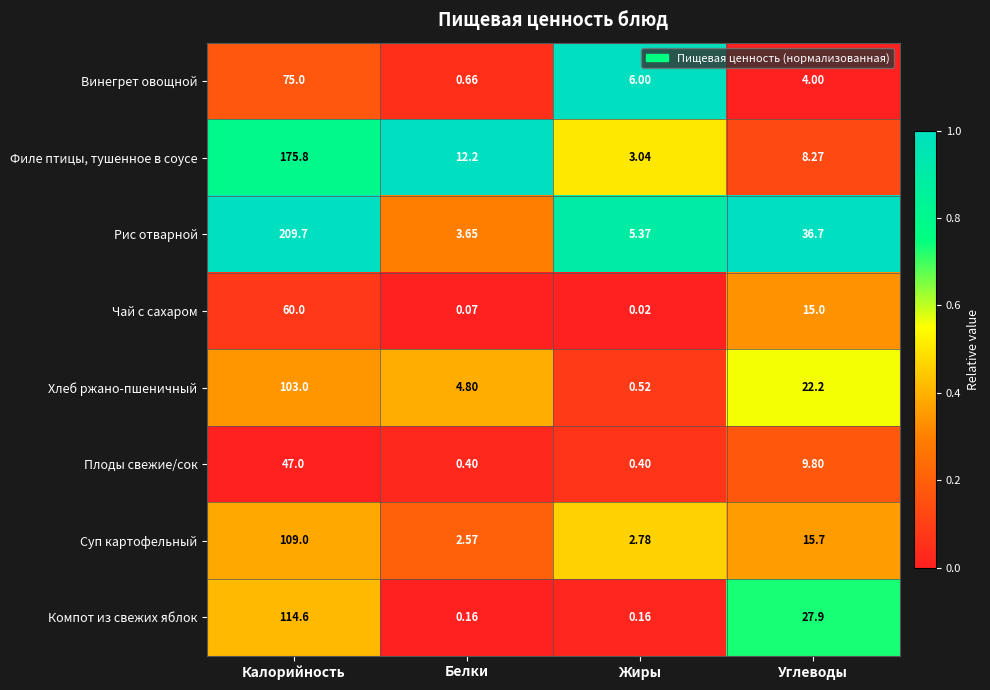

Is the value of Винегрет овощной at Калорийность greater than the value of Филе птицы, тушенное в соусе at Калорийность?

No